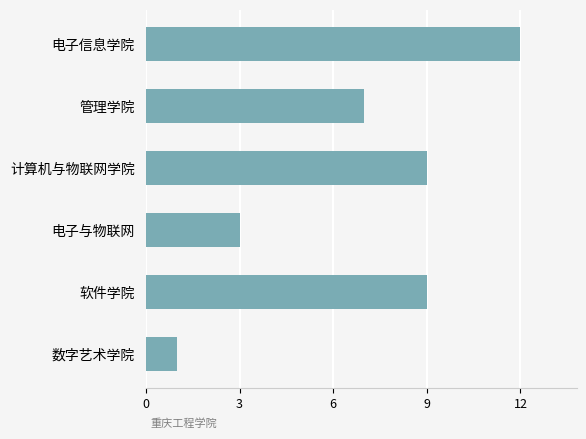

What is the smallest value displayed?

1